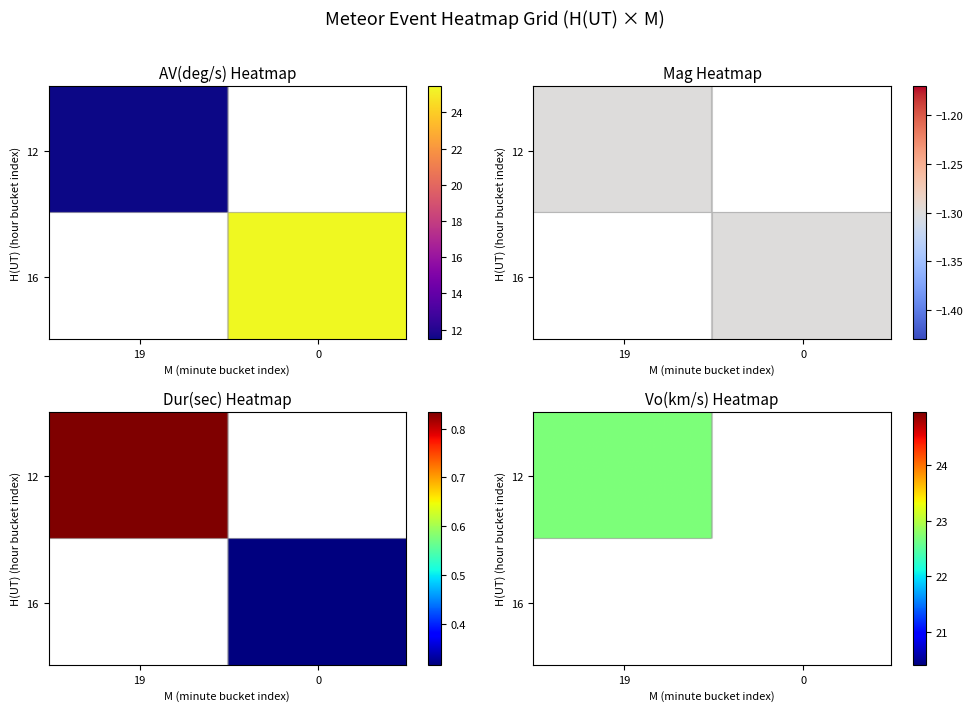

Rank the categories by 12 value from highest to lowest.

19, 0